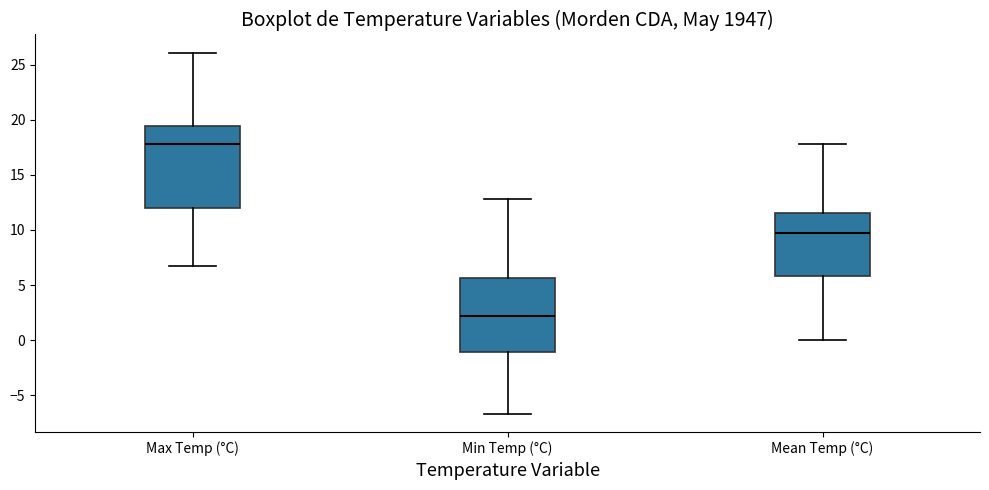

Which box is the tallest, from its lower edge to its upper edge?

Max Temp (°C)